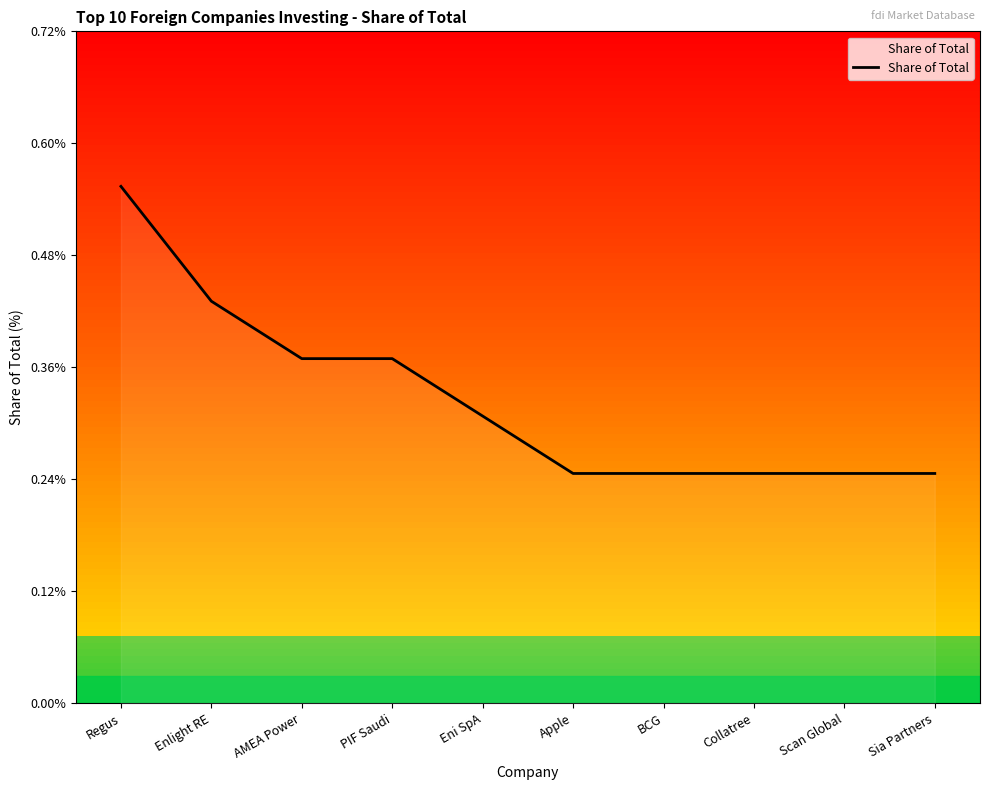

Is it true that the value at PIF Saudi is 0.6?

False